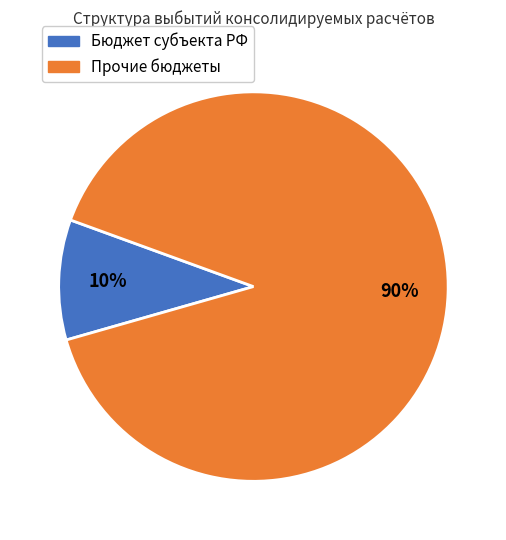

How many segments does this pie chart have?

2